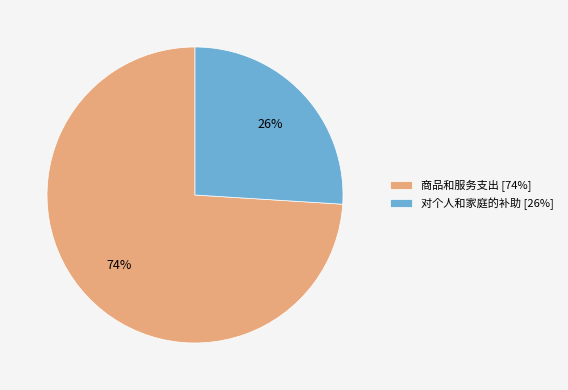

To the nearest percent, what is the average slice percentage?

50%